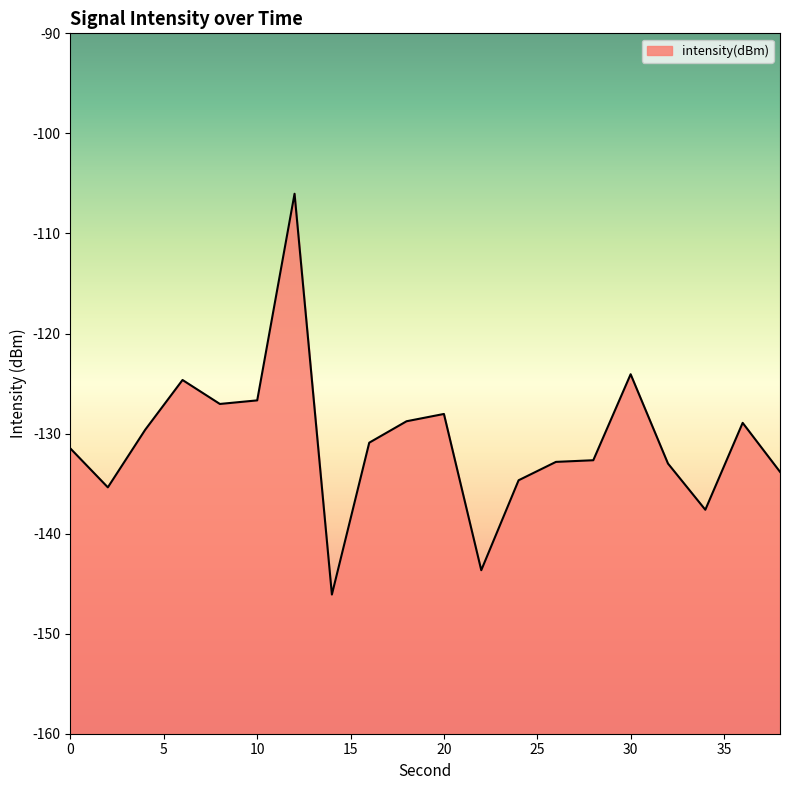

Where is the data nearest to the value -126?

10